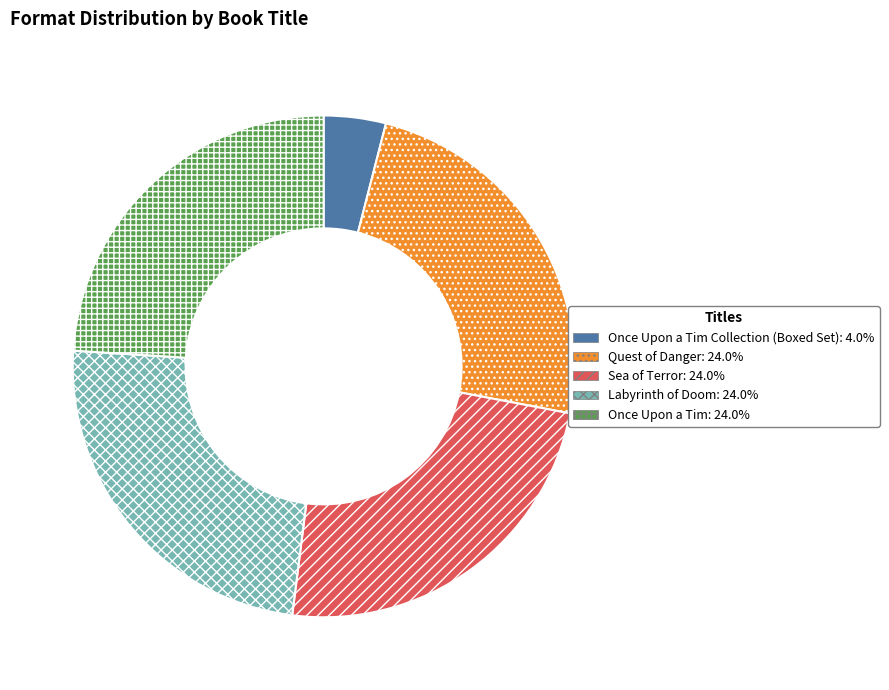

Is there any slice that represents more than half of the pie?

No